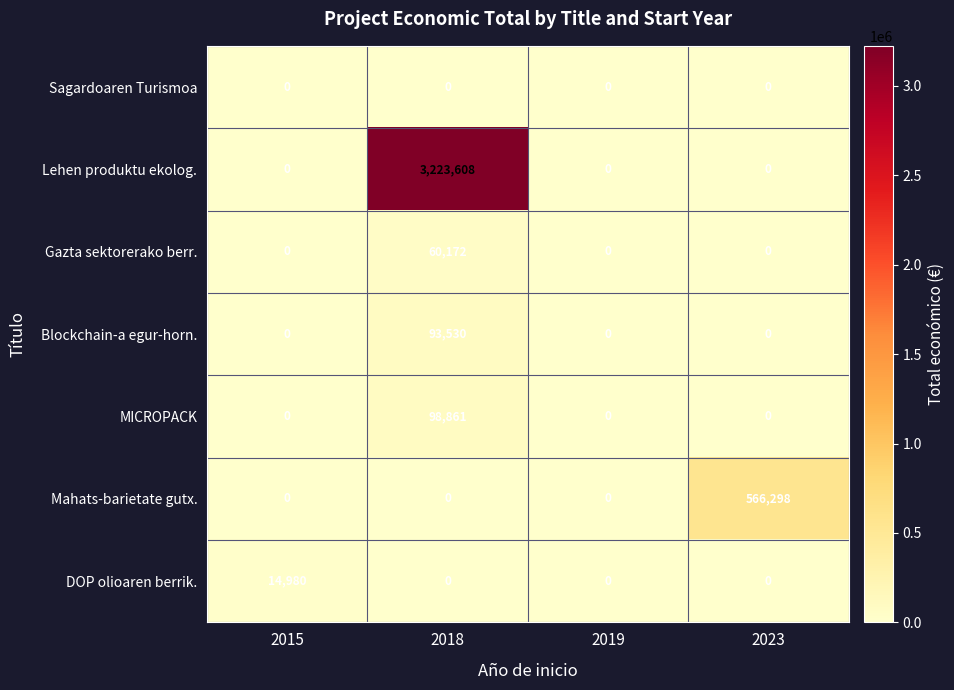

At which category does the chart reach its peak across all series?

2018